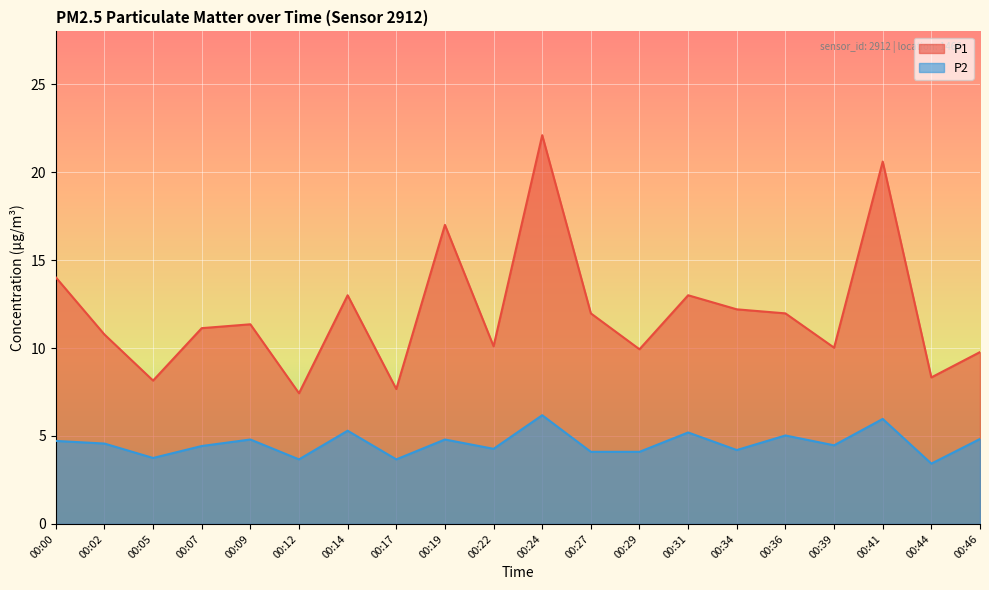

Which series changed the most between 00:00 and 00:22?

P1